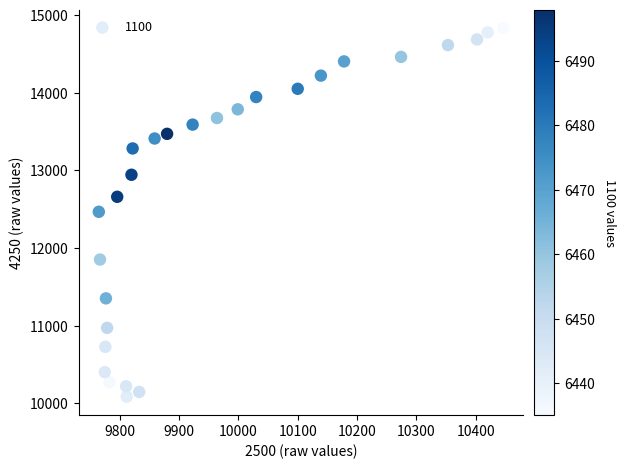

What is the range of X values (max minus min)?

681